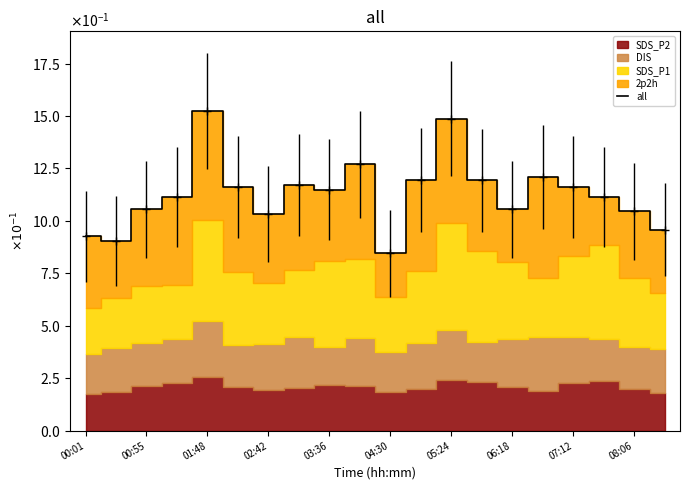

Is it true that the value at 06:18 is 2.0?

False